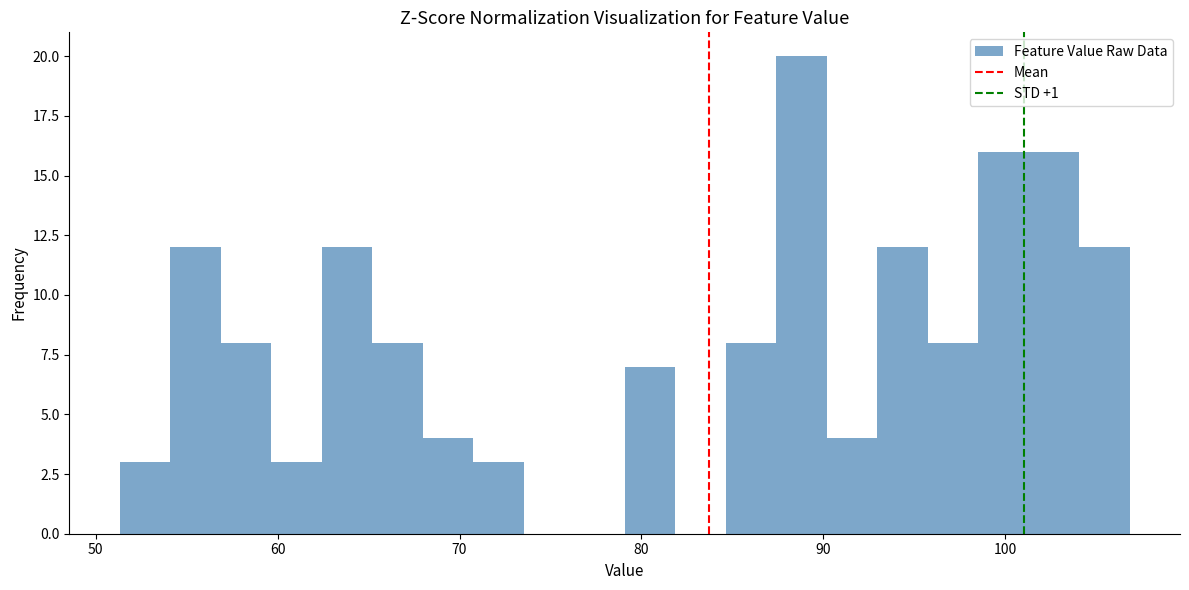

Around what value on the x-axis is the tallest bar? Give the approximate position of its centre, as read against the axis.

89